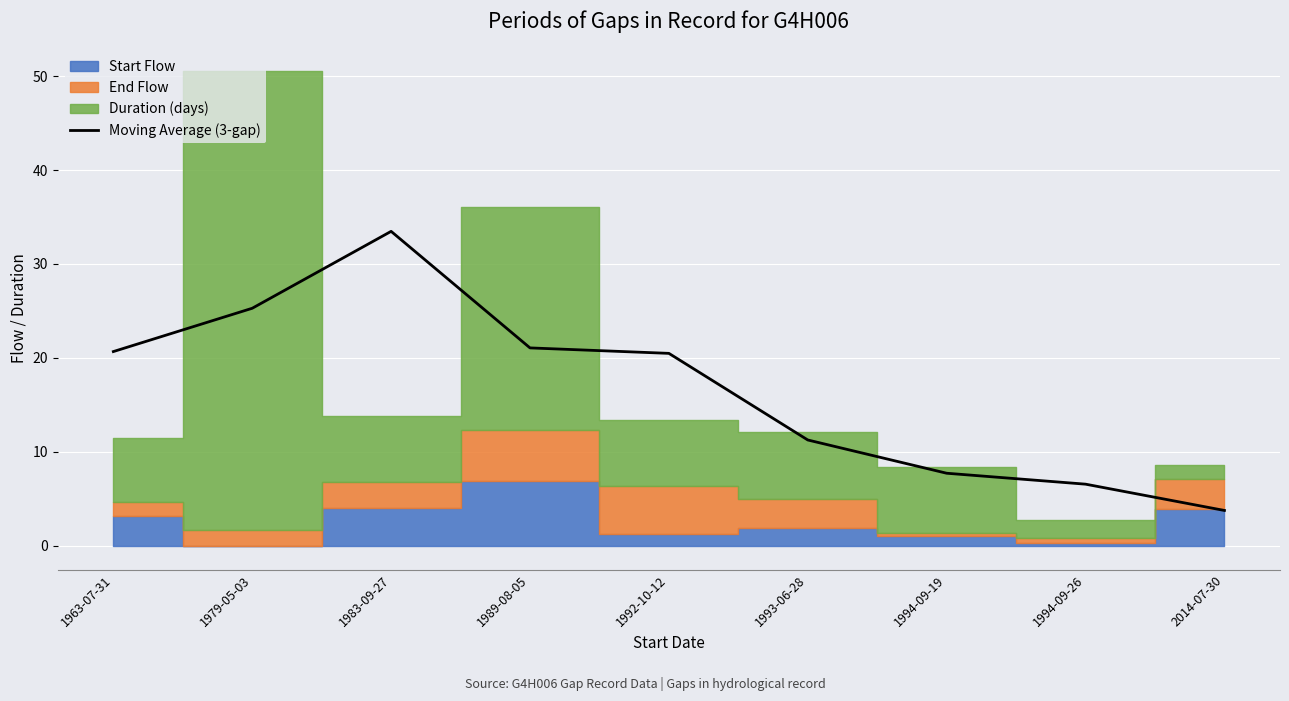

What is the sum of the values at 2014-07-30 and 1963-07-31?

24.5